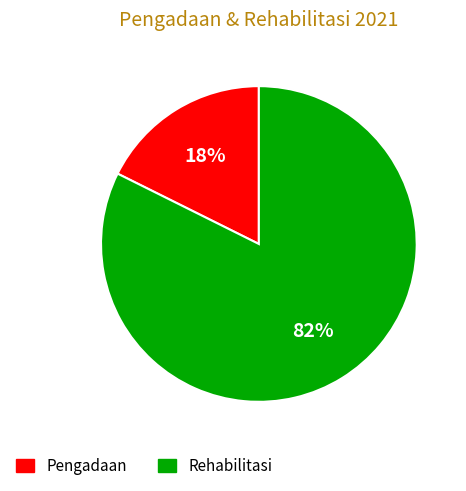

To the nearest percent, what is the combined percentage of Pengadaan and Rehabilitasi?

100%